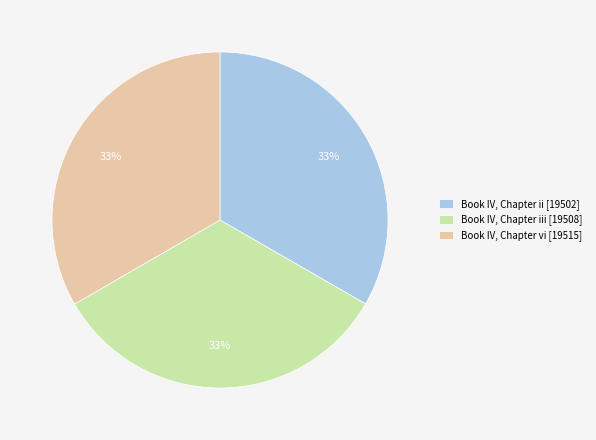

What is the ratio of the value at Book IV, Chapter iii [19508] to the value at Book IV, Chapter vi [19515]?

1.0